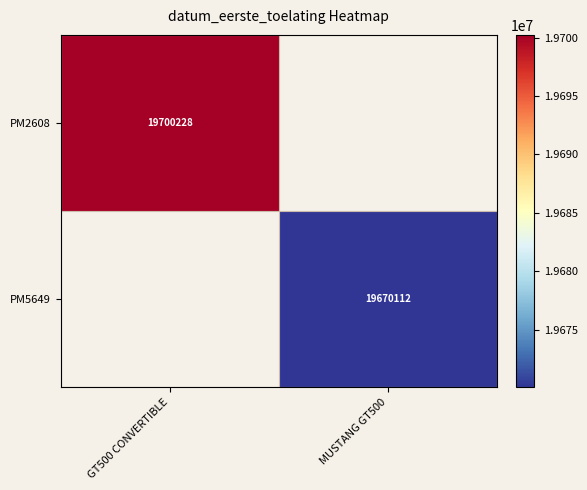

The value of PM5649 at MUSTANG GT500 is 34832377. True or false?

False